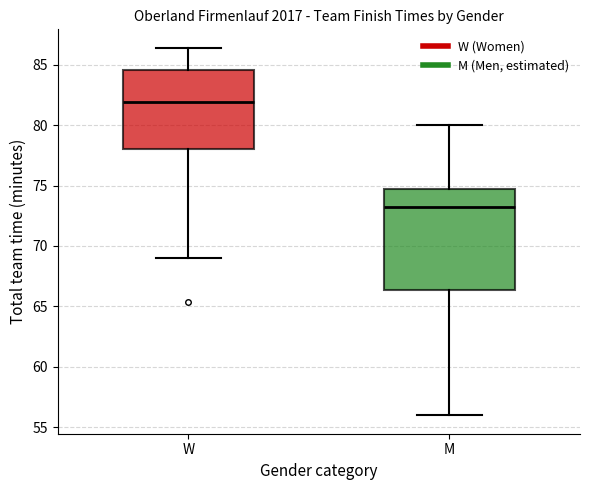

Which box is the tallest, from its lower edge to its upper edge?

M